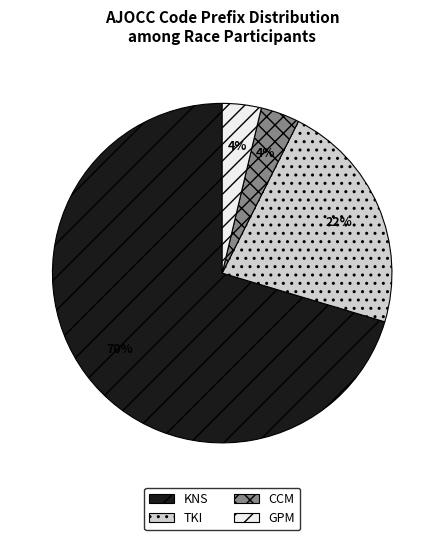

To the nearest percent, what portion does CCM represent?

4%